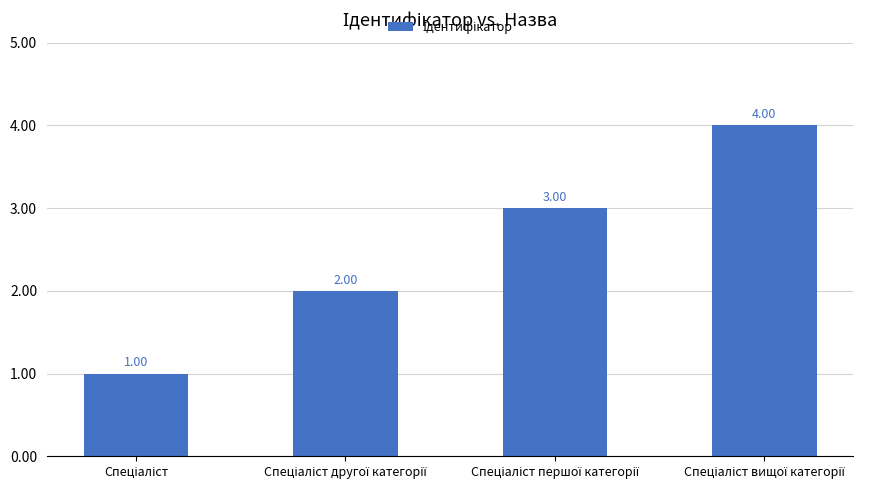

Count the values in the range 2 to 4.

3